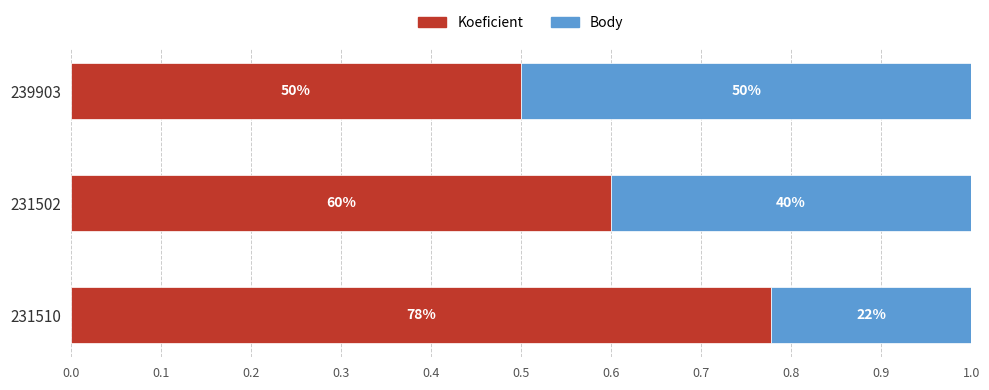

What are all the series names shown in the legend?

Koeficient, Body